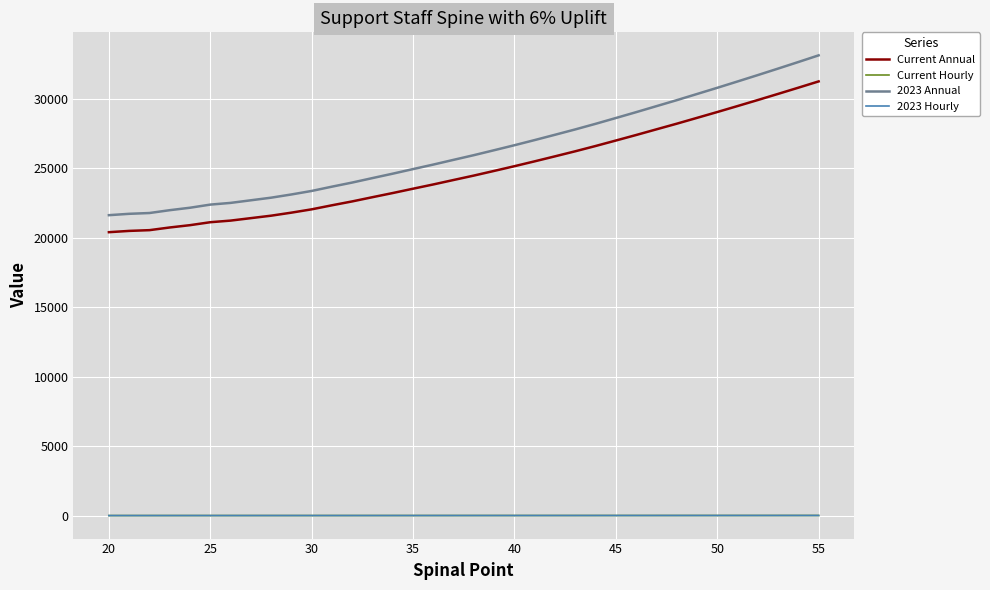

True or false: 2023 Hourly and Current Hourly cross at least once.

False